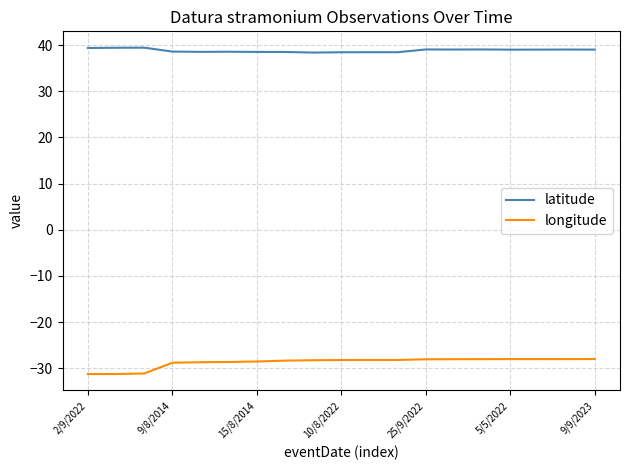

What is the maximum value for longitude?

-28.0